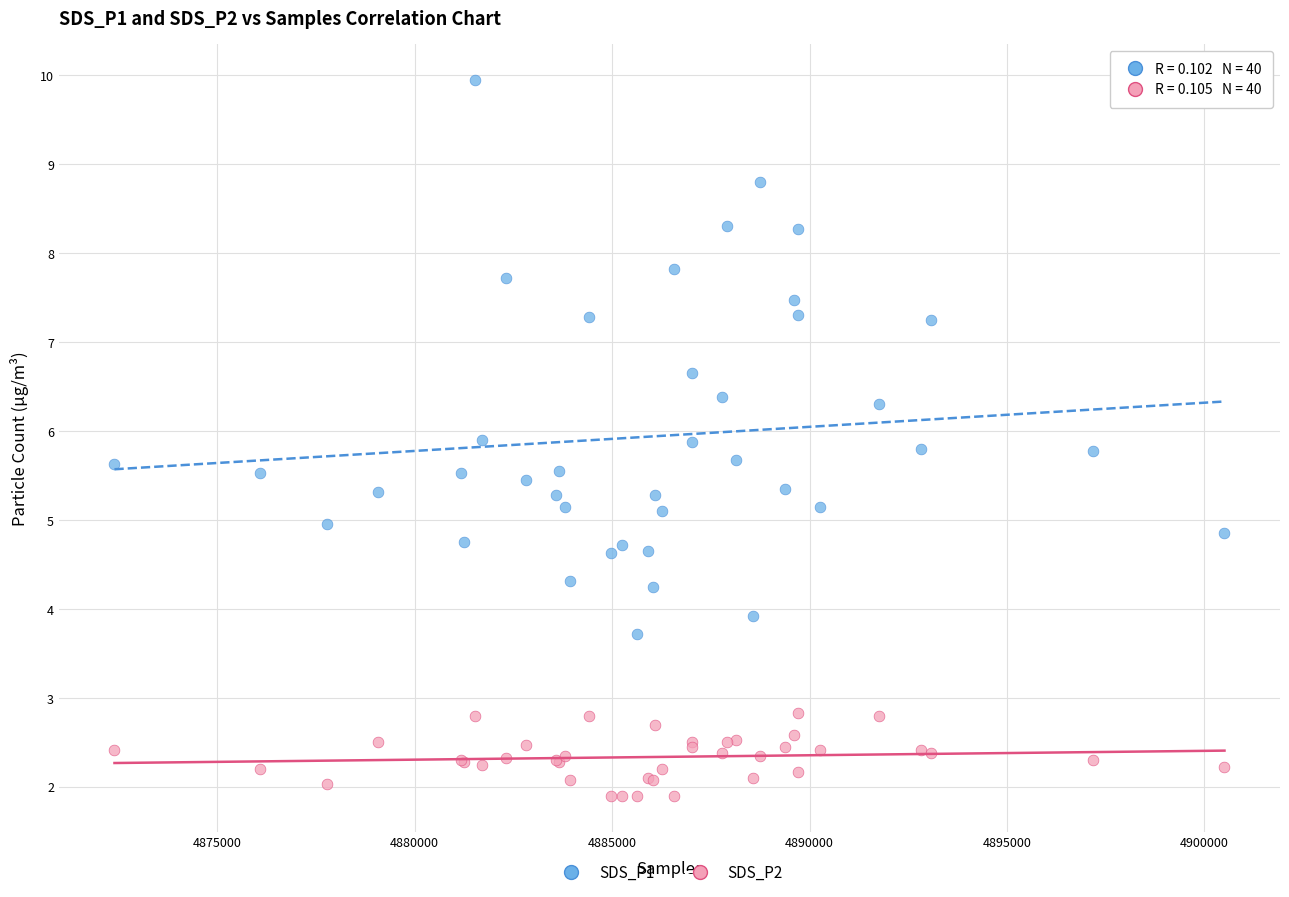

Which series reaches the maximum Y coordinate?

SDS_P1